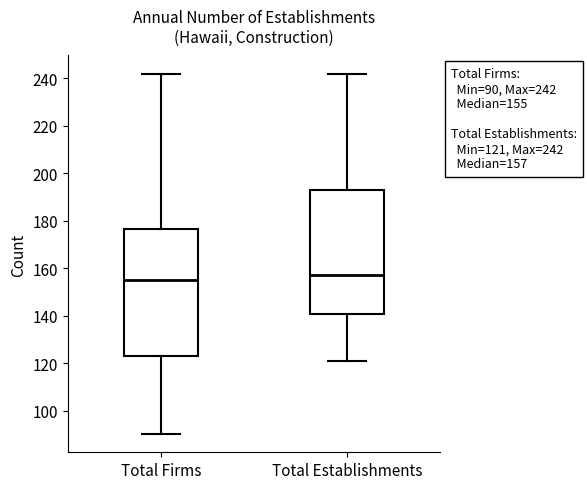

Which box's median line is the lowest?

Total Firms